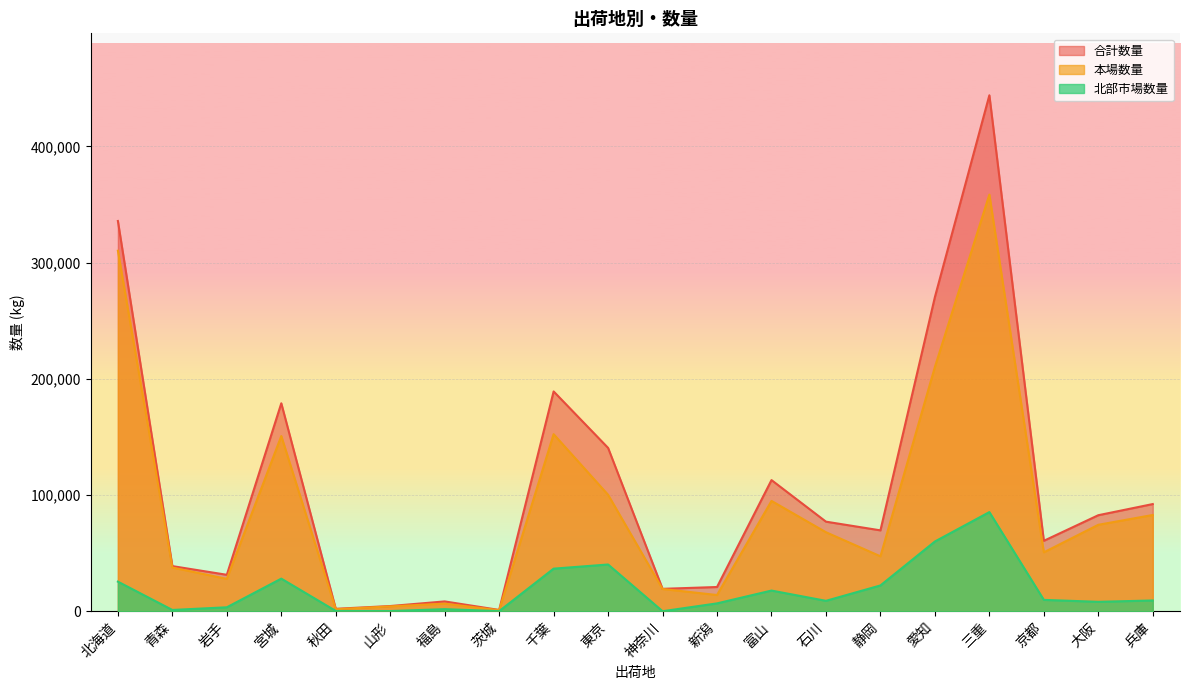

Between 青森 and 茨城, which is larger?

青森